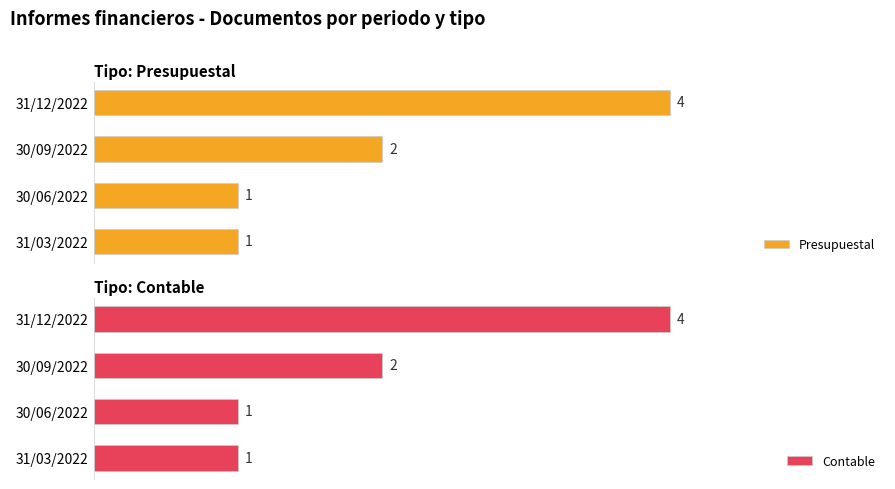

Reading right to left, extract all data points from this chart.

Presupuestal: 1	1	2	4
Contable: 1	1	2	4